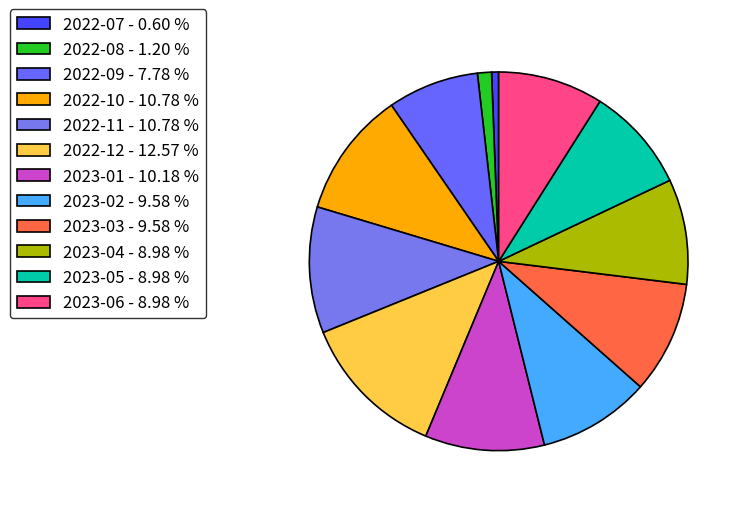

To the nearest percent, what is the average slice percentage?

8%